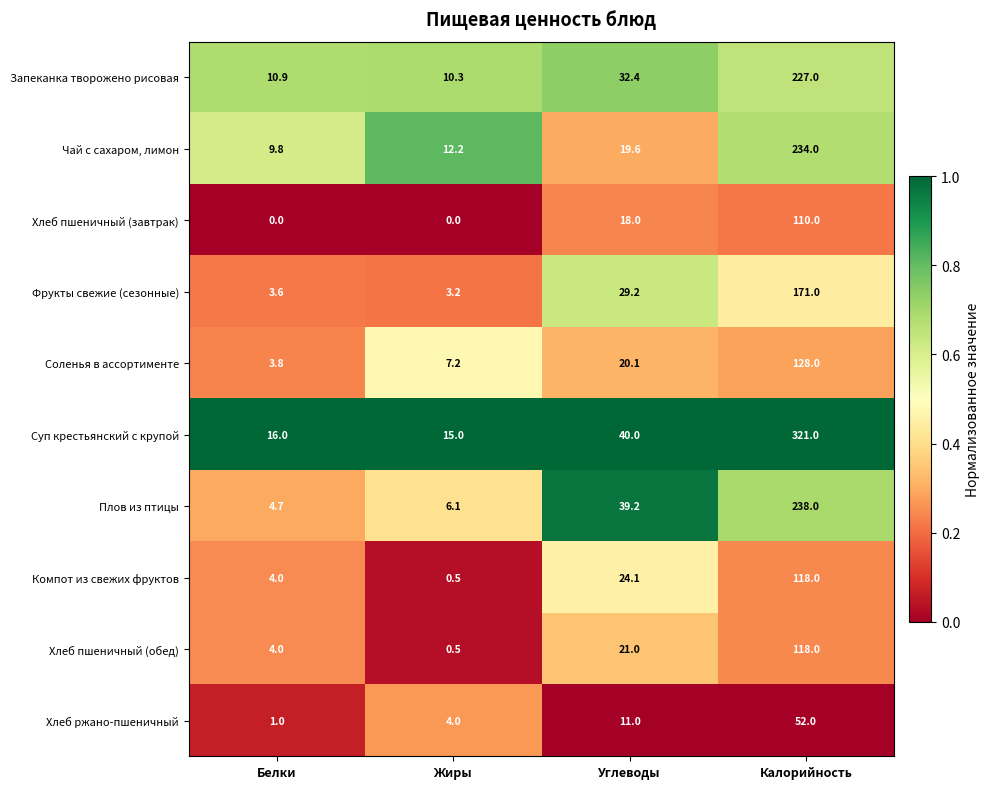

What is the maximum value shown in the chart?

321.0